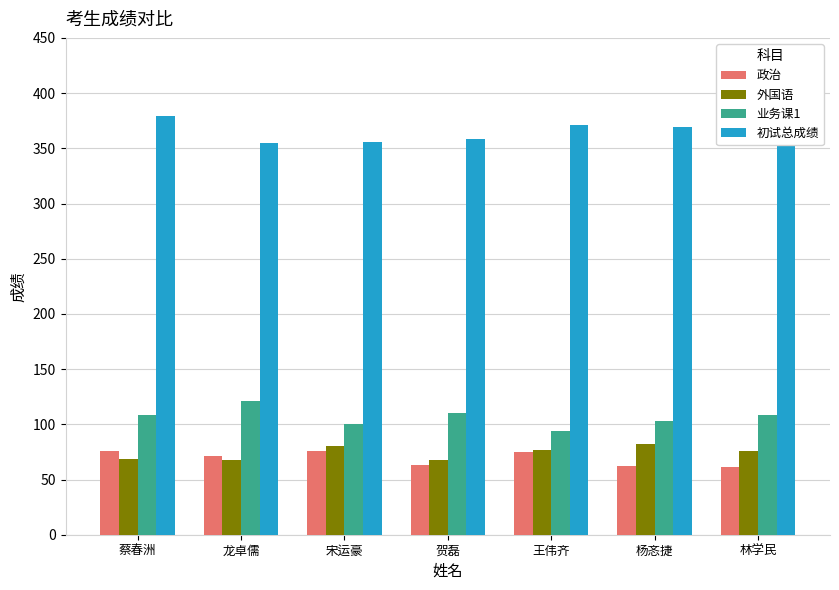

Is it true that 初试总成绩 equals 511 at 杨忞捷?

False